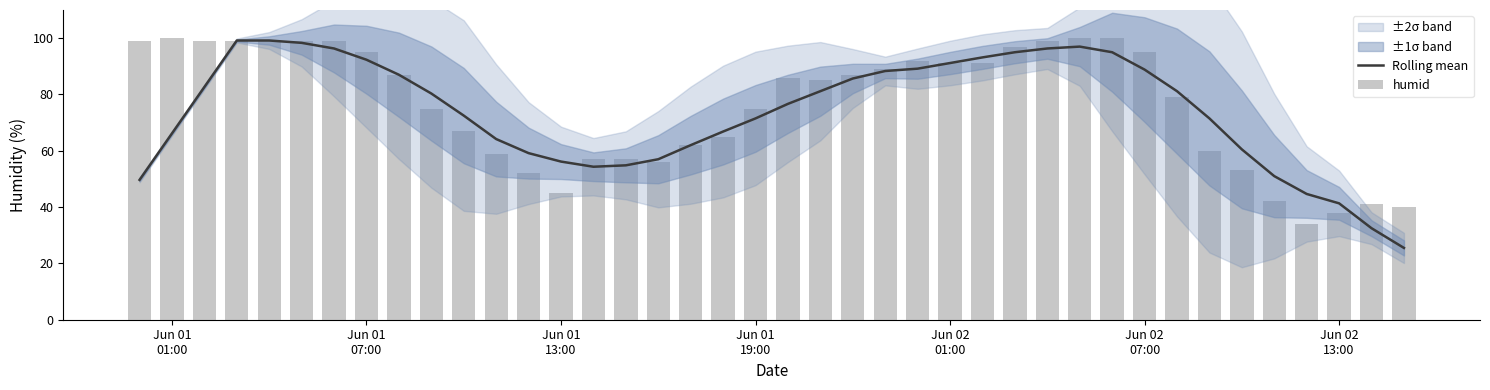

What is the sum of all humid values?

3045.0